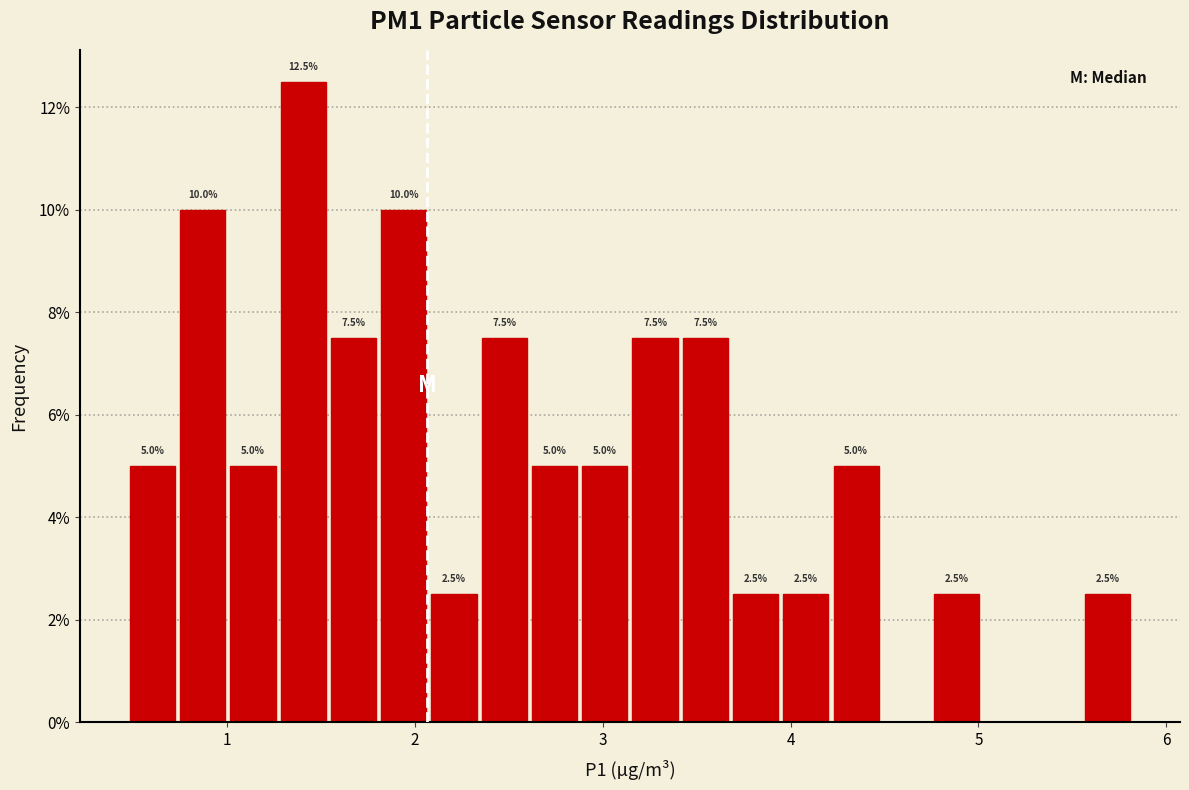

Read against the x-axis, roughly where is the centre of the tallest bar?

1.4